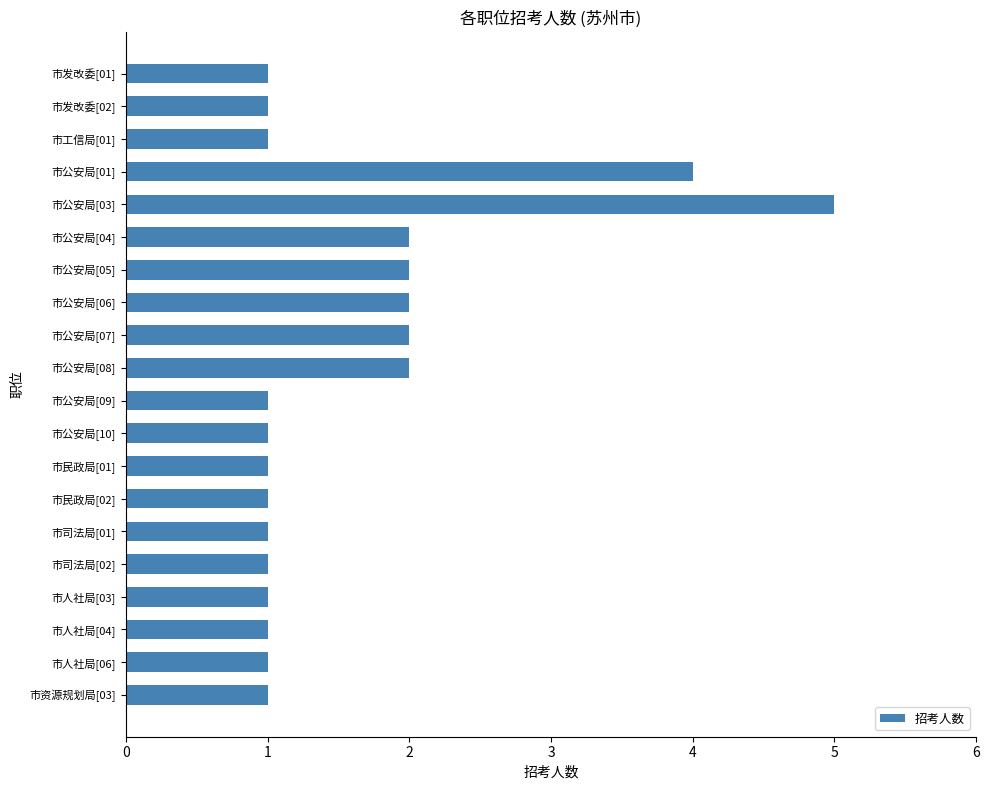

What is the label of the 16th bar from the bottom?

市公安局[03]